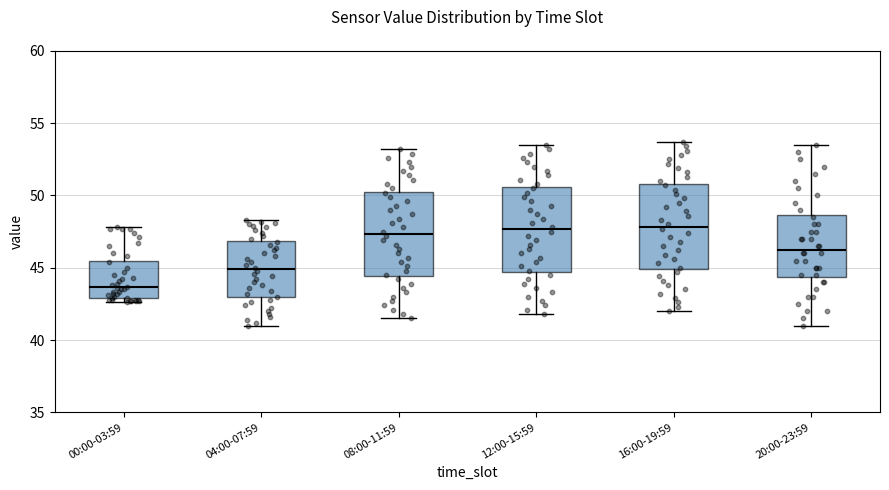

Where does the median line of the box for 00:00-03:59 sit on the y-axis? The values are not printed on the chart, so give them approximately, as read against the axis.

43.5